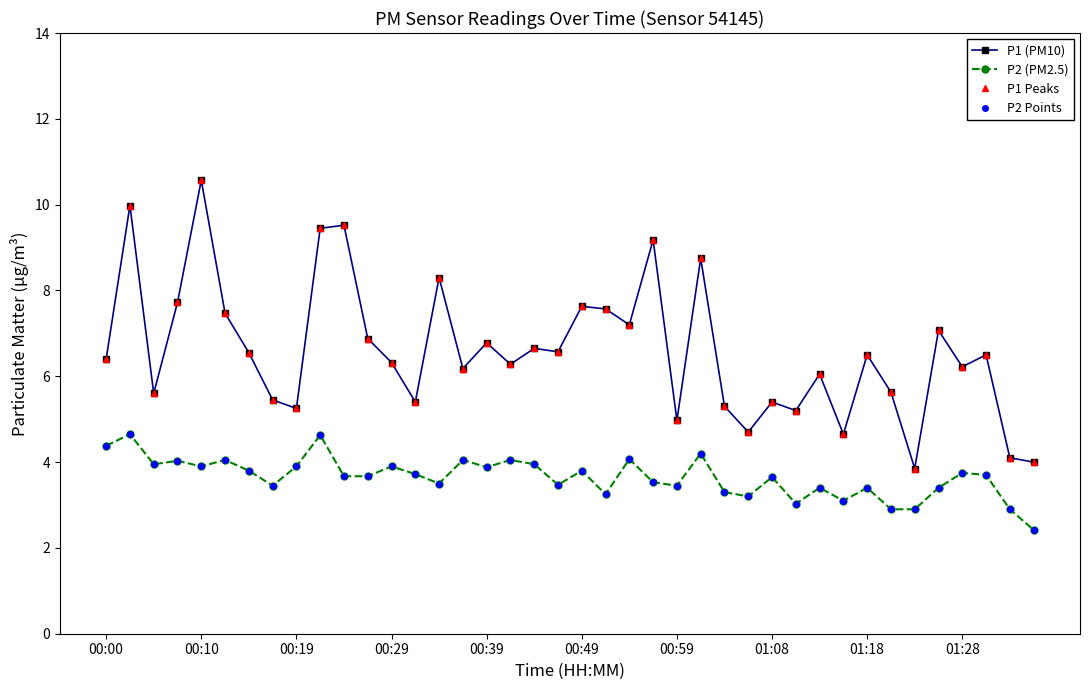

How many lines are shown in the chart?

4